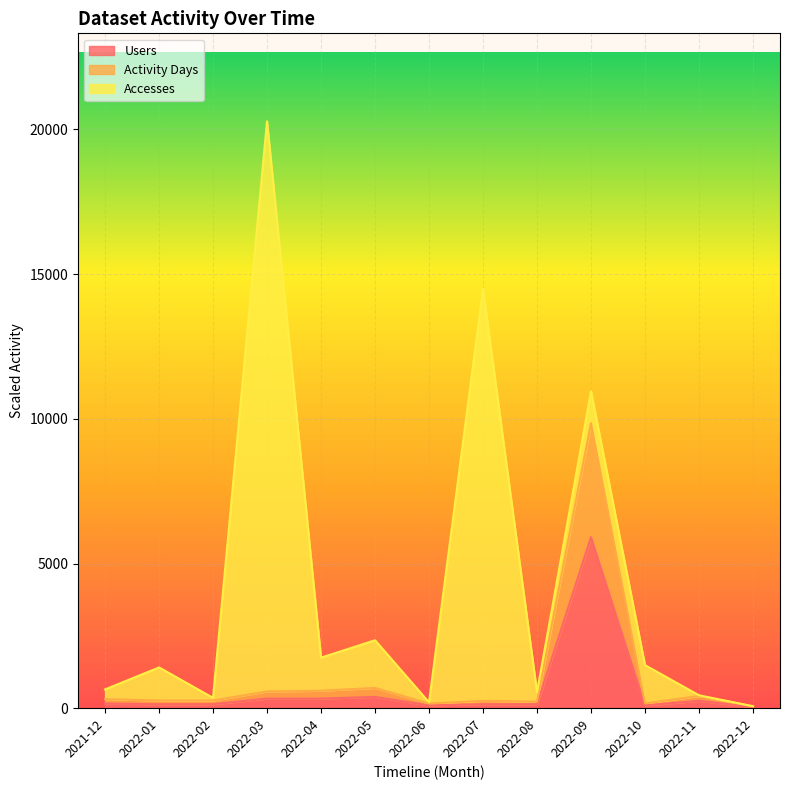

Does the chart display data point markers on the line(s)?

No